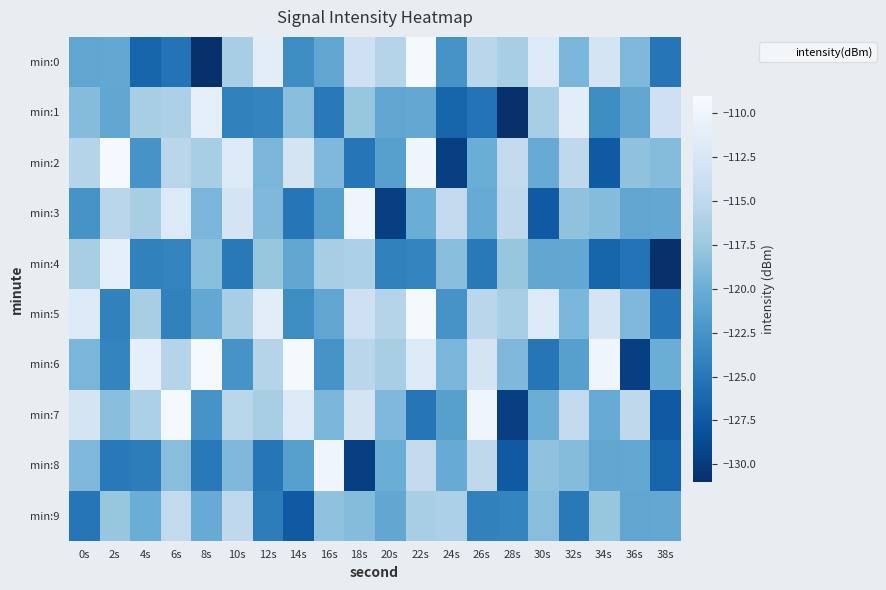

At how many categories does at least one series exceed -123?

20